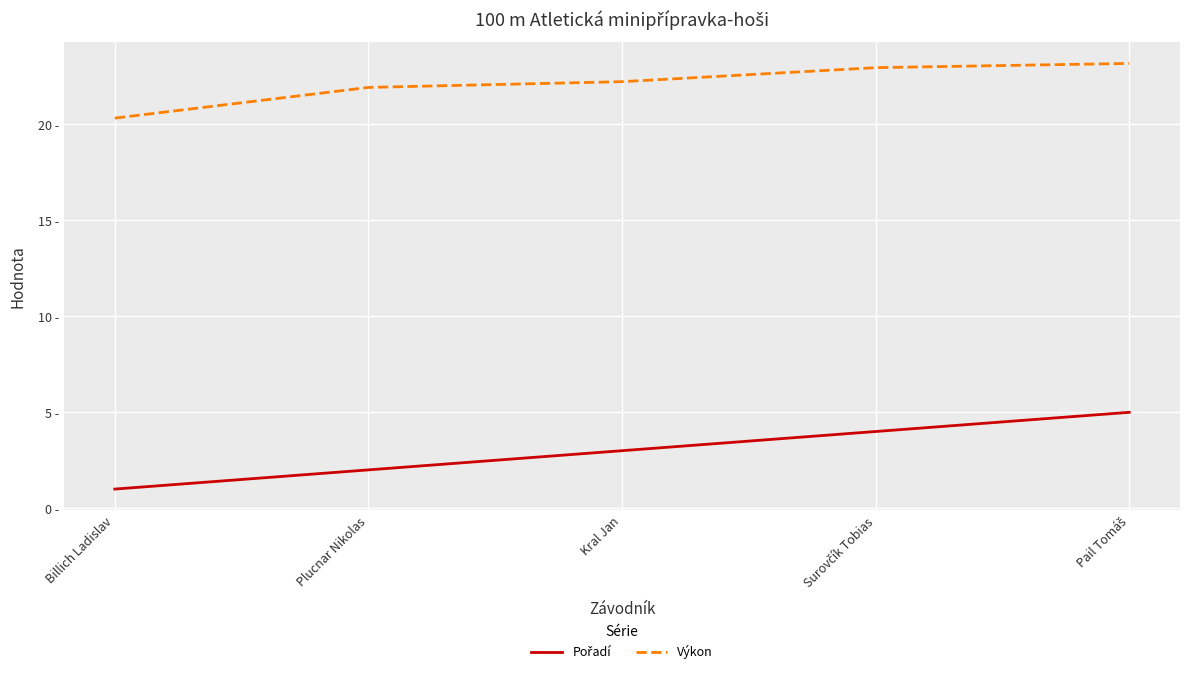

Is this an area chart (filled region under the line)?

No